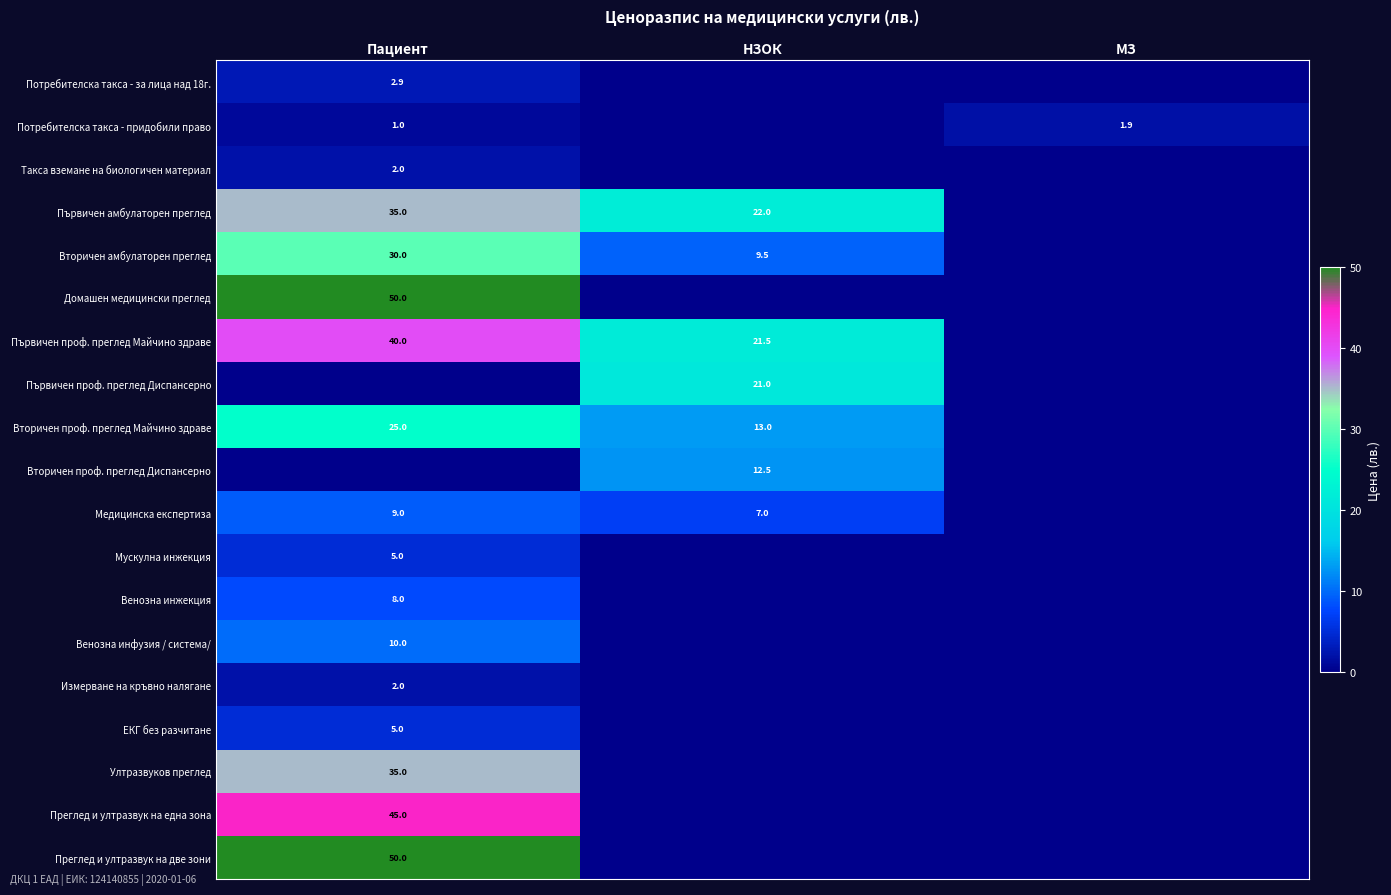

What is the difference between the highest and lowest values at НЗОК?

22.0